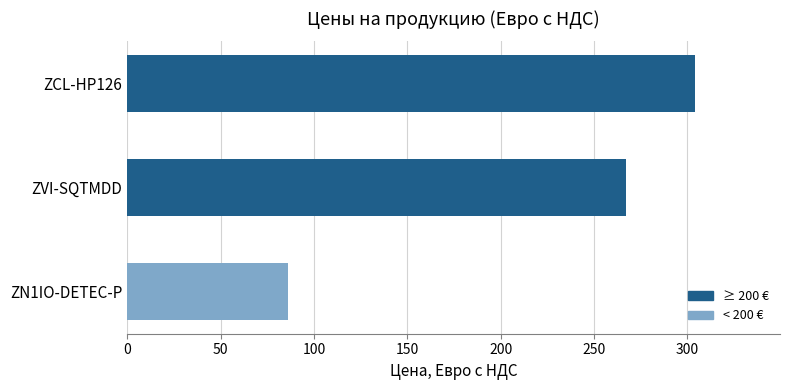

Does the chart contain any negative values?

No